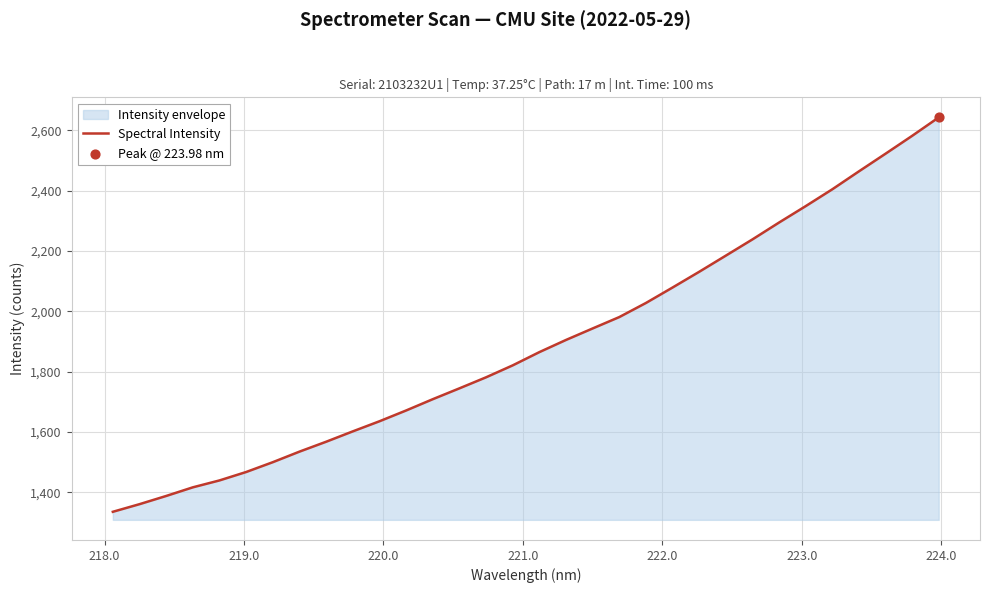

What is the smallest value displayed?

1335.3